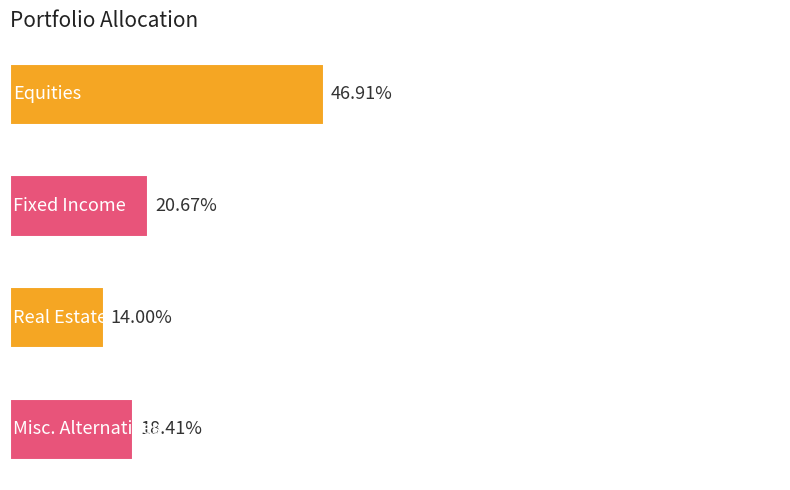

Does the chart contain any negative values?

No